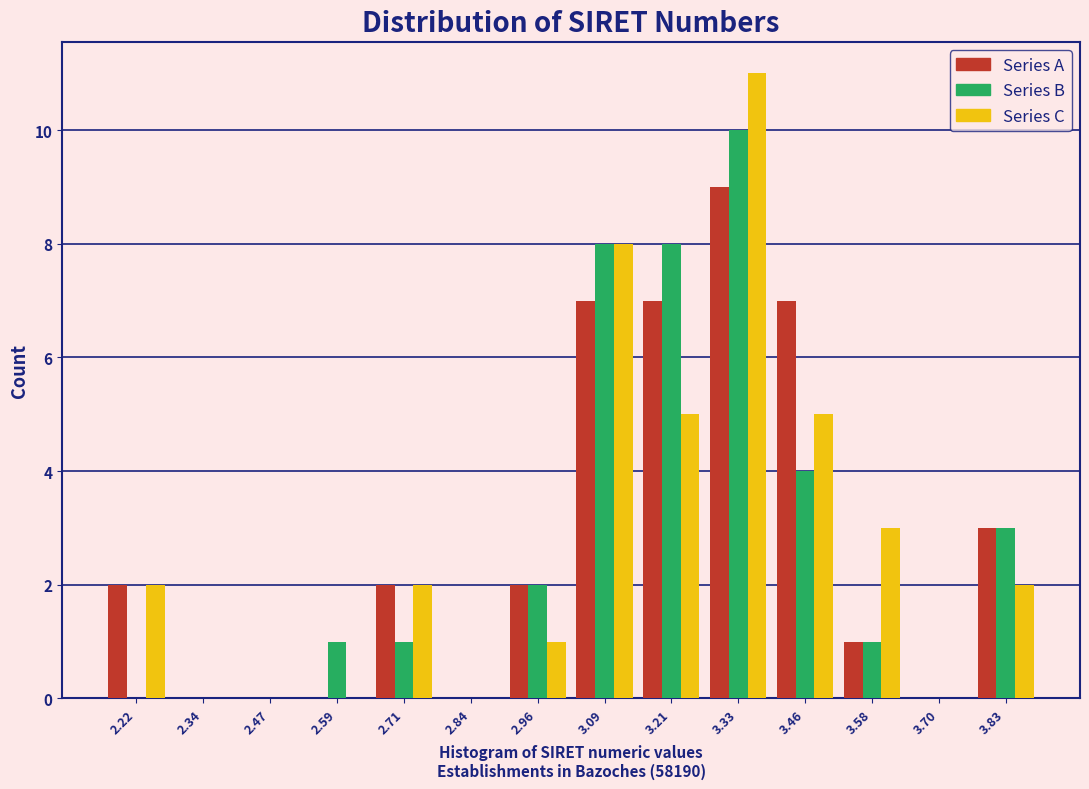

What is the sum of all Series B values?

38